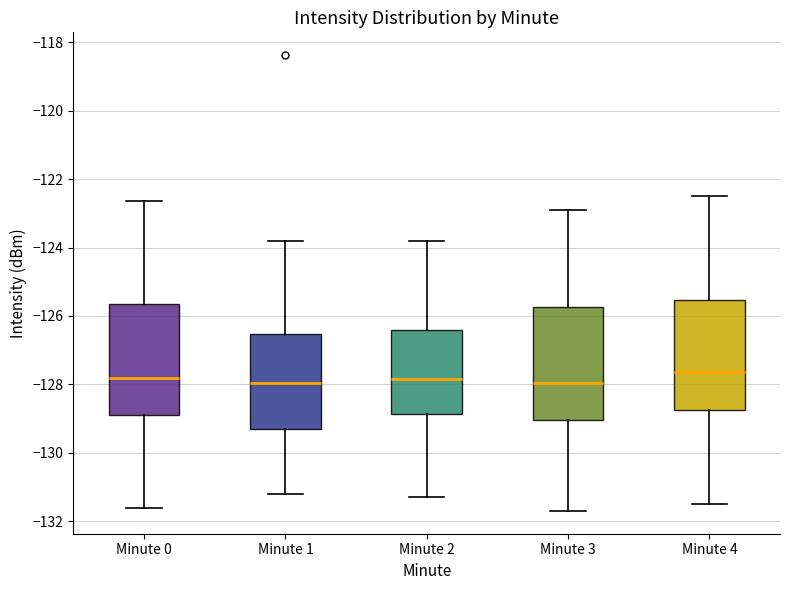

Reading left to right, read every box against the y-axis: the position of its median line, the range the box covers, and the ends of its whiskers. The values are not printed on the chart, so give them approximately, as read against the axis.

Minute 0: median -127.8, box -129.0 to -125.6, whiskers -131.6 to -122.6
Minute 1: median -128.0, box -129.4 to -126.6, whiskers -131.2 to -123.8
Minute 2: median -127.8, box -128.8 to -126.4, whiskers -131.2 to -123.8
Minute 3: median -128.0, box -129.0 to -125.8, whiskers -131.6 to -122.8
Minute 4: median -127.6, box -128.8 to -125.6, whiskers -131.4 to -122.4